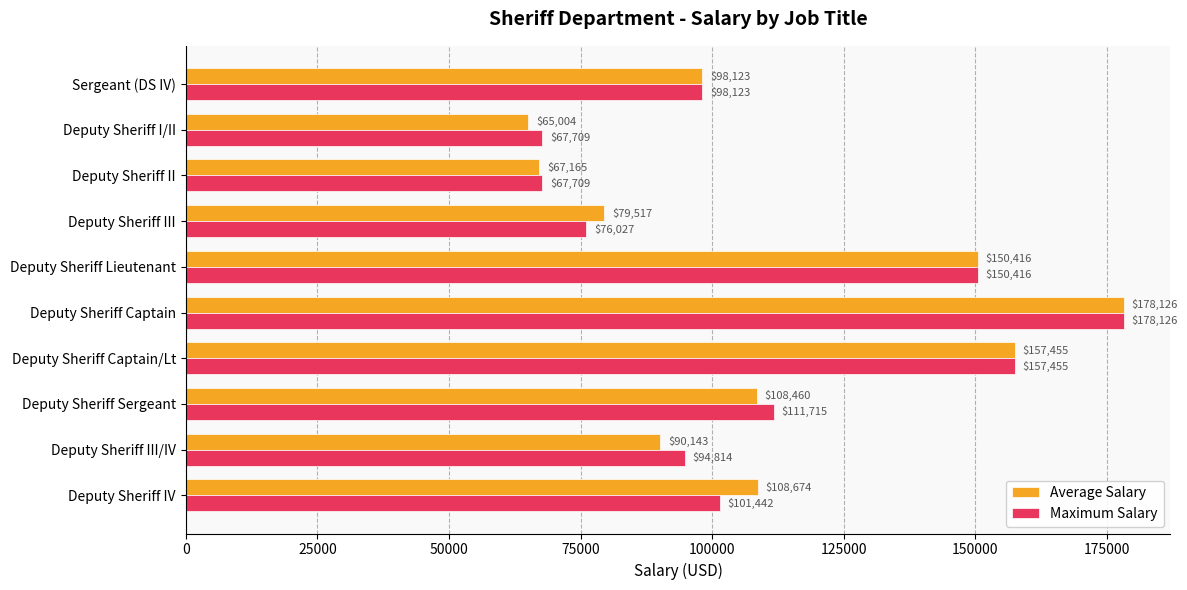

Which series has the largest total across all categories?

Maximum Salary